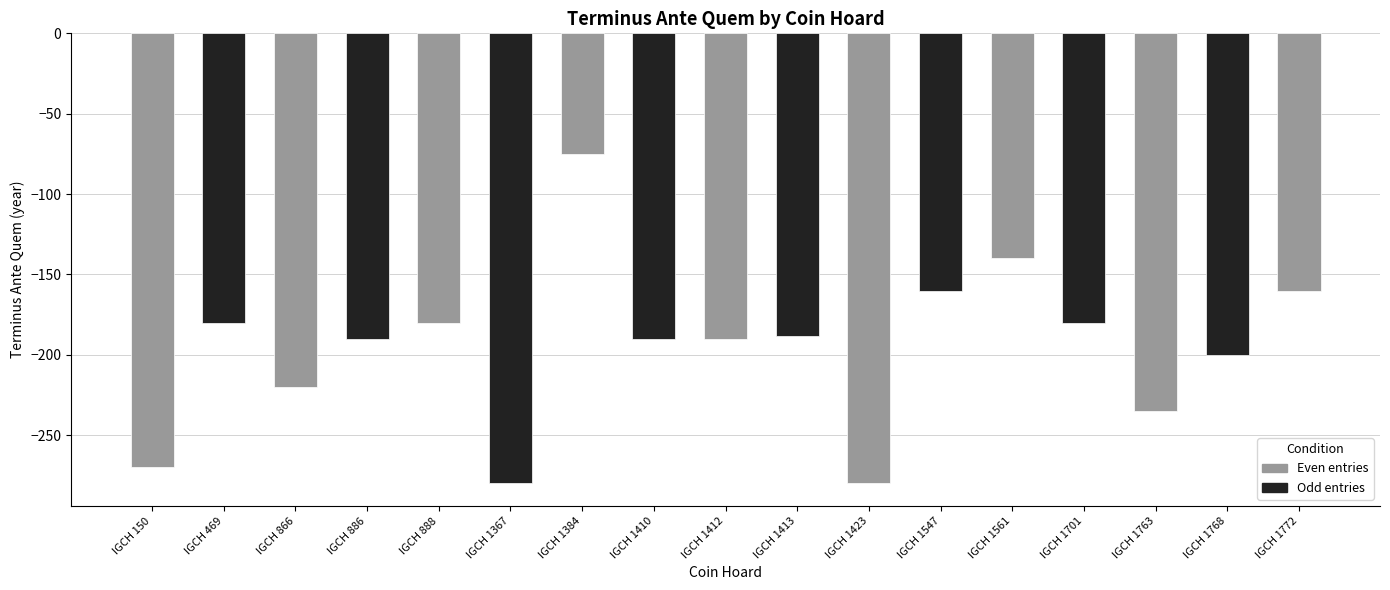

What is the value of the 1st bar from the left?

-270